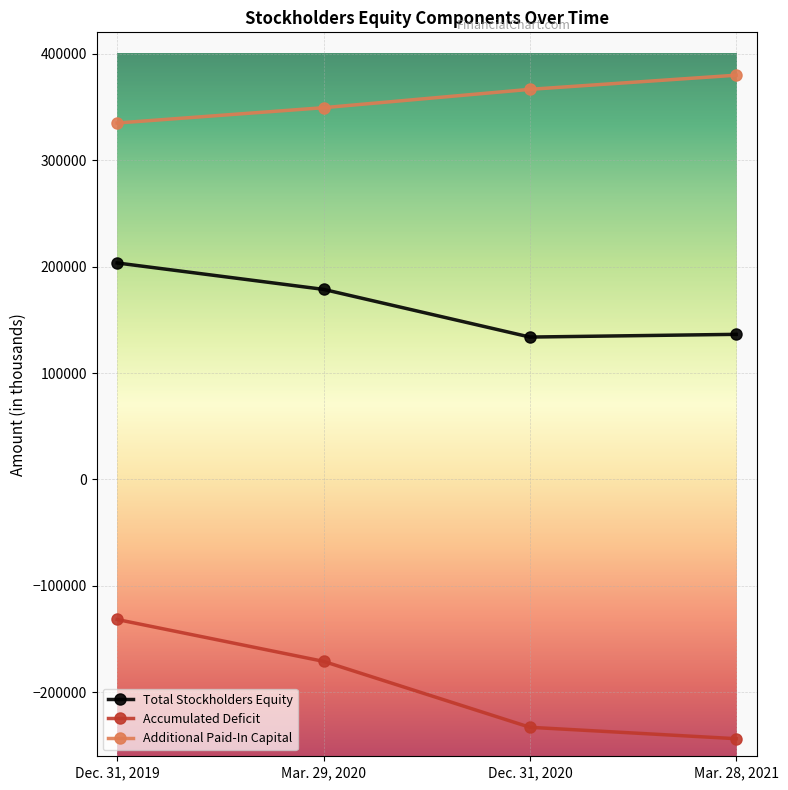

What is the difference between the second highest and minimum values in the Total Stockholders Equity series?

44794